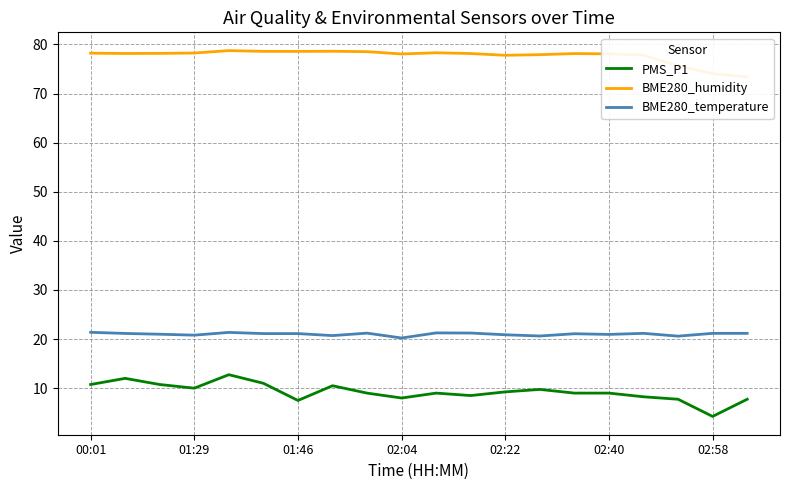

Is it true that PMS_P1 equals 8.0 at 02:04?

True